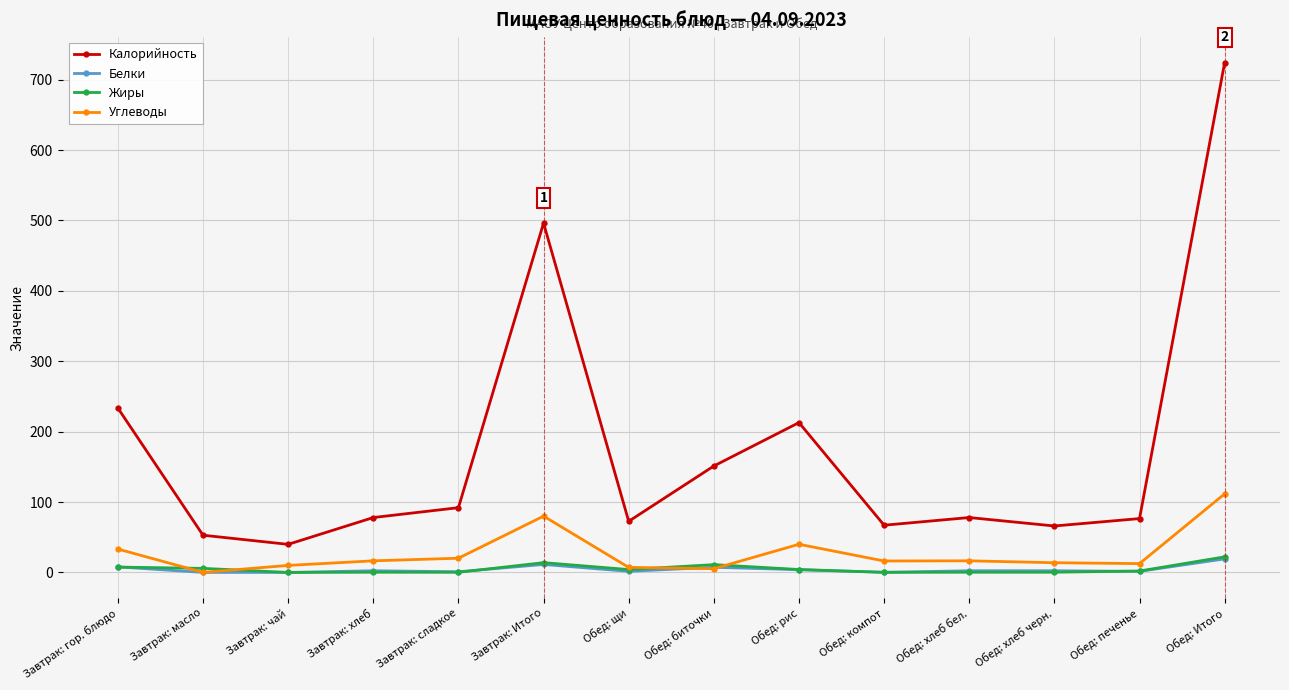

What is the label of the 8th point from the left?

Обед: биточки